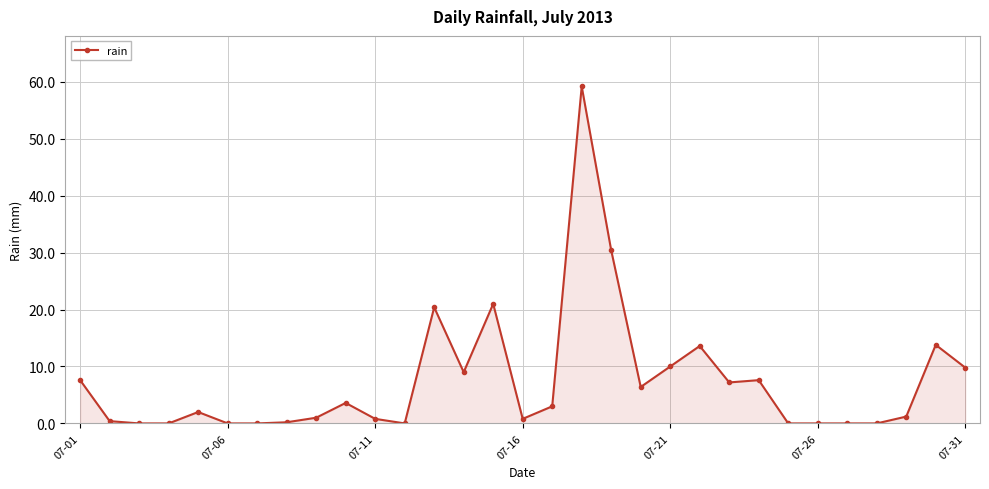

What is the greatest value displayed?

59.2